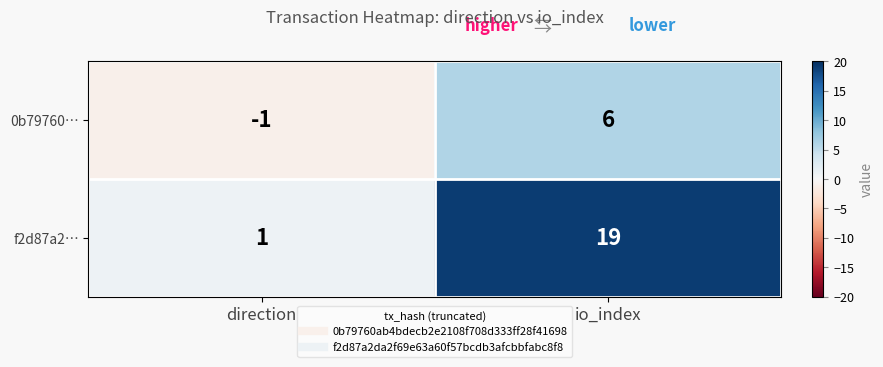

Rank the series by their maximum value, from highest to lowest.

f2d87a2…, 0b79760…